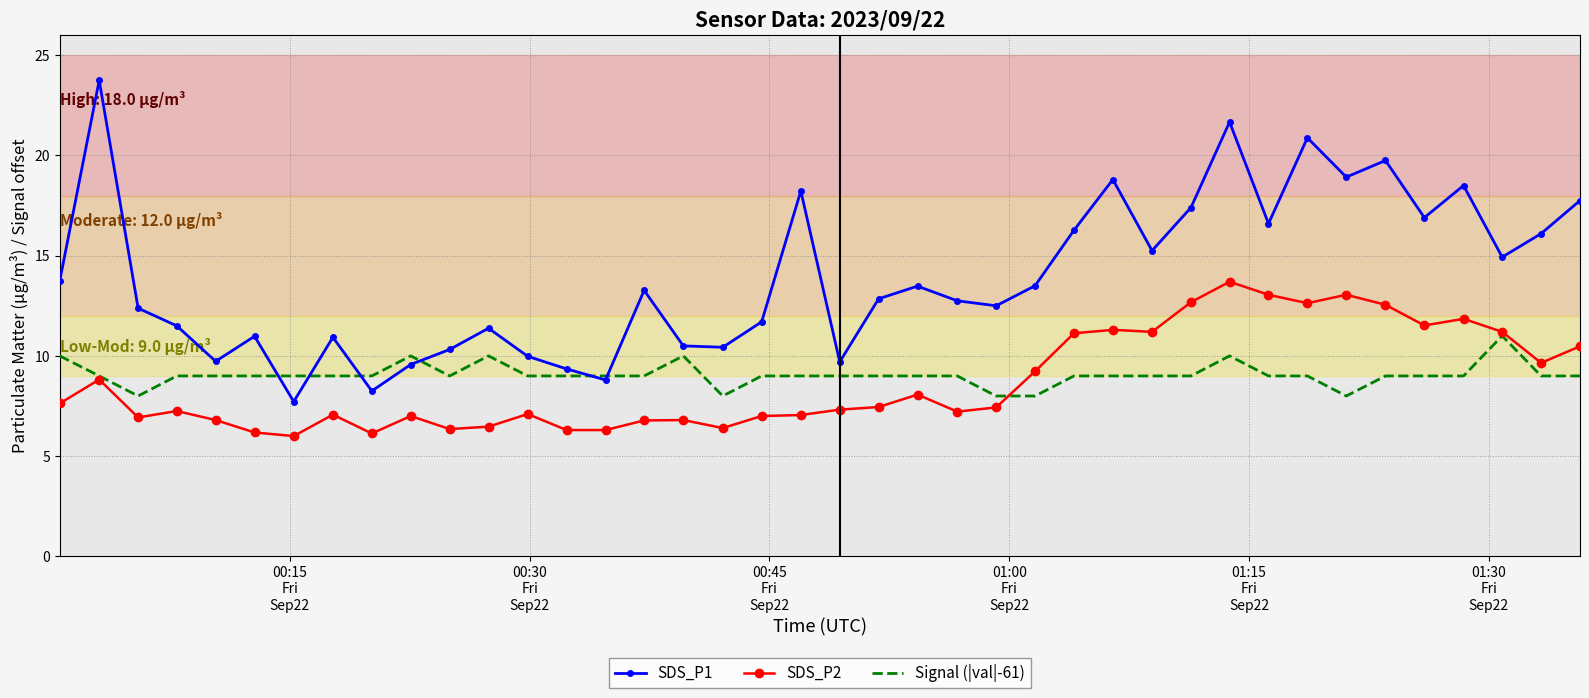

Rank the series by their maximum value, from highest to lowest.

SDS_P1, SDS_P2, Signal (|val|-61)